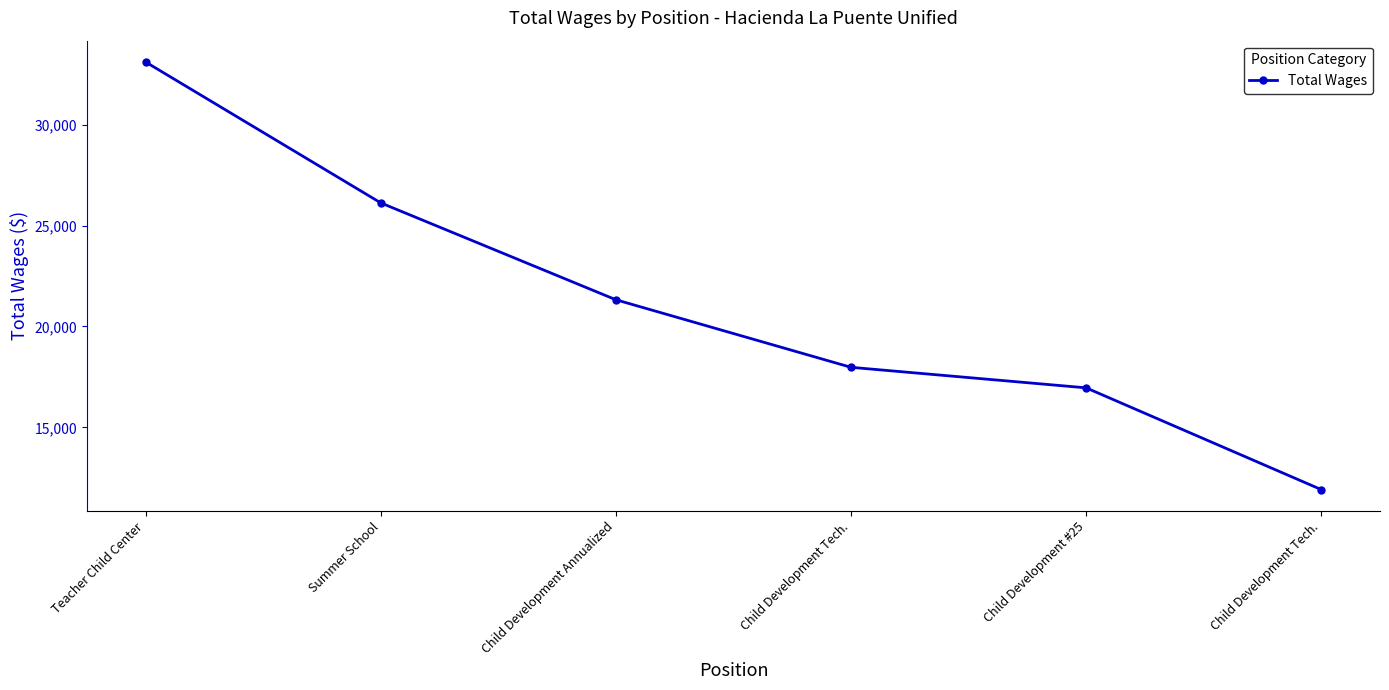

Which label corresponds to the smallest value in the chart?

Child Development Tech.